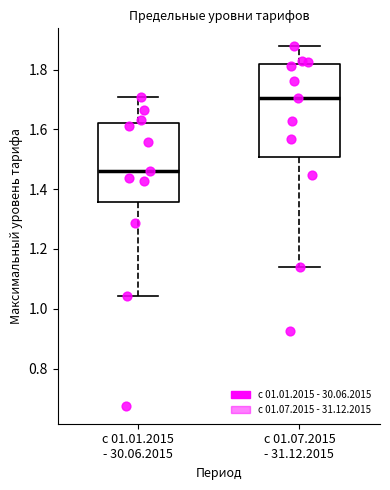

Reading left to right, transcribe this box plot: for each box, give where its median line is, the range the box spans, and where its two whiskers end, as read against the y-axis. The values are not printed on the chart, so give them approximately, as read against the axis.

с 01.01.2015 - 30.06.2015: median 1.46, box 1.36 to 1.62, whiskers 1.04 to 1.70
с 01.07.2015 - 31.12.2015: median 1.70, box 1.50 to 1.82, whiskers 1.14 to 1.88